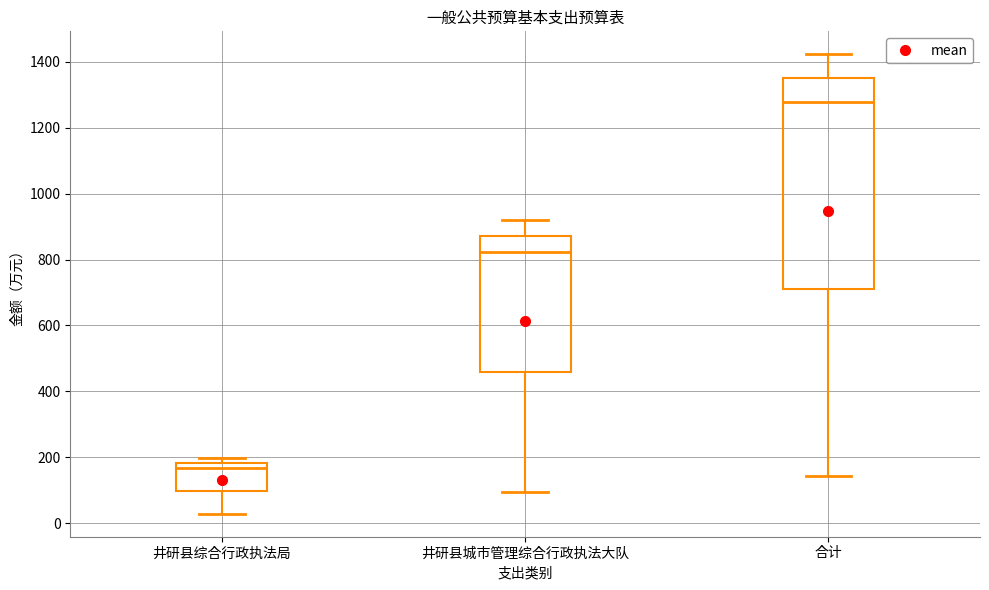

Which box has the lowest median line?

井研县综合行政执法局